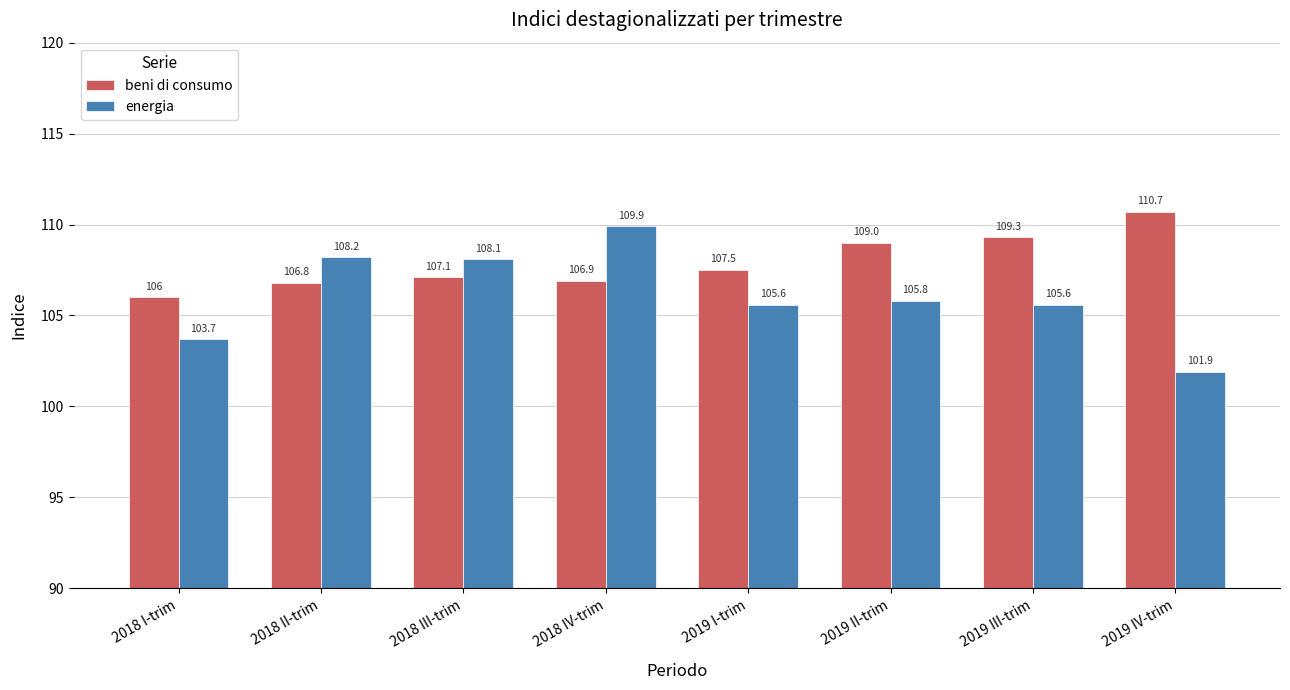

The value of energia at 2018 IV-trim is 109.9. True or false?

True